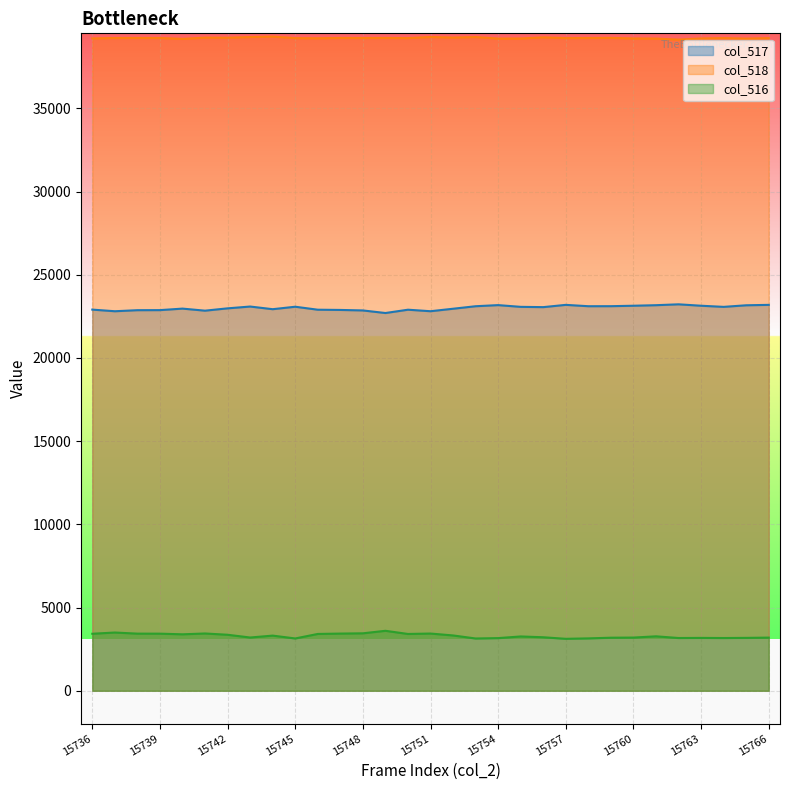

How many data points in col_517 are above 23055?

15